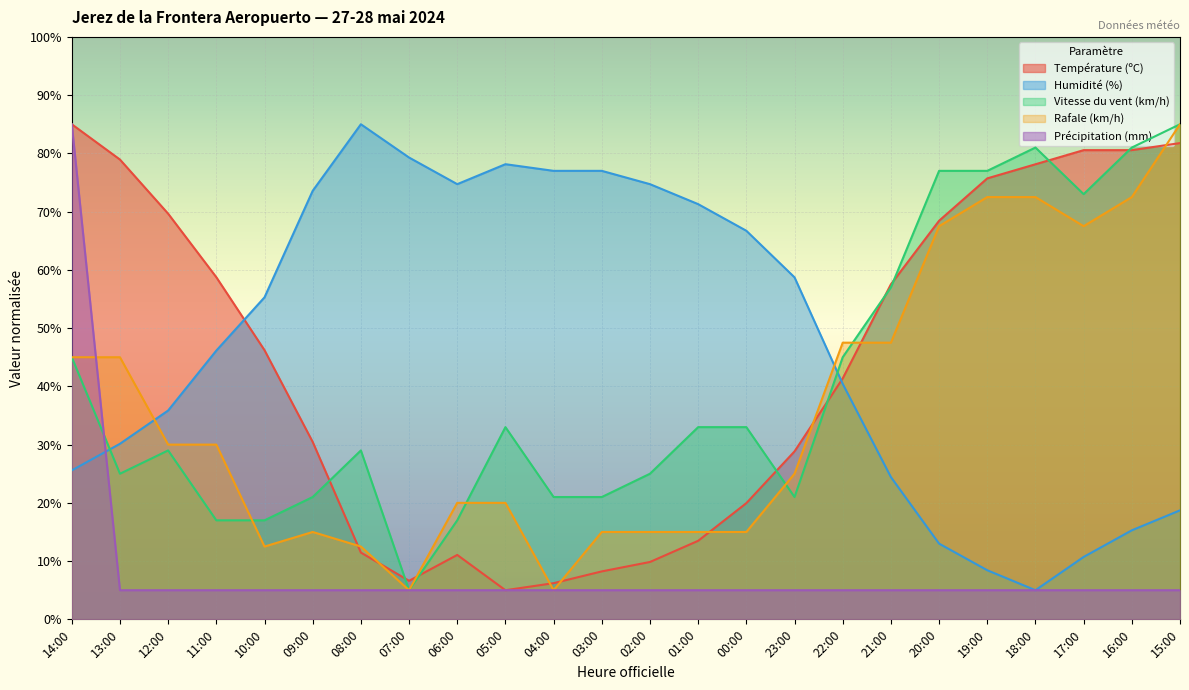

What is the value of the Température (ºC) point at the 20th from the left?

75.7